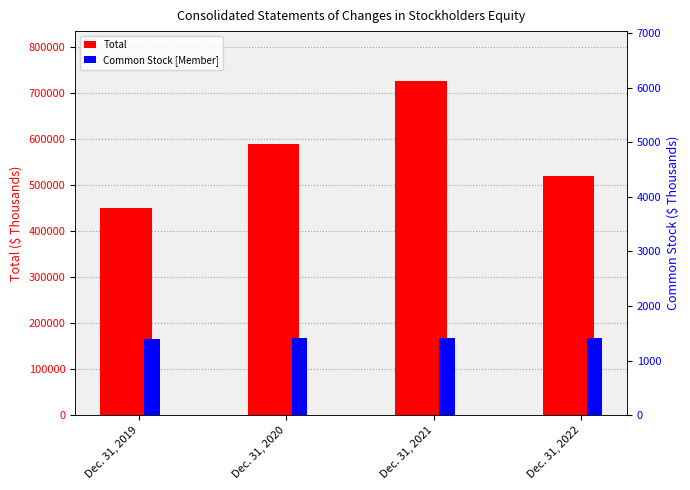

What is the value of the Total bar at the 1st from the left?

449175